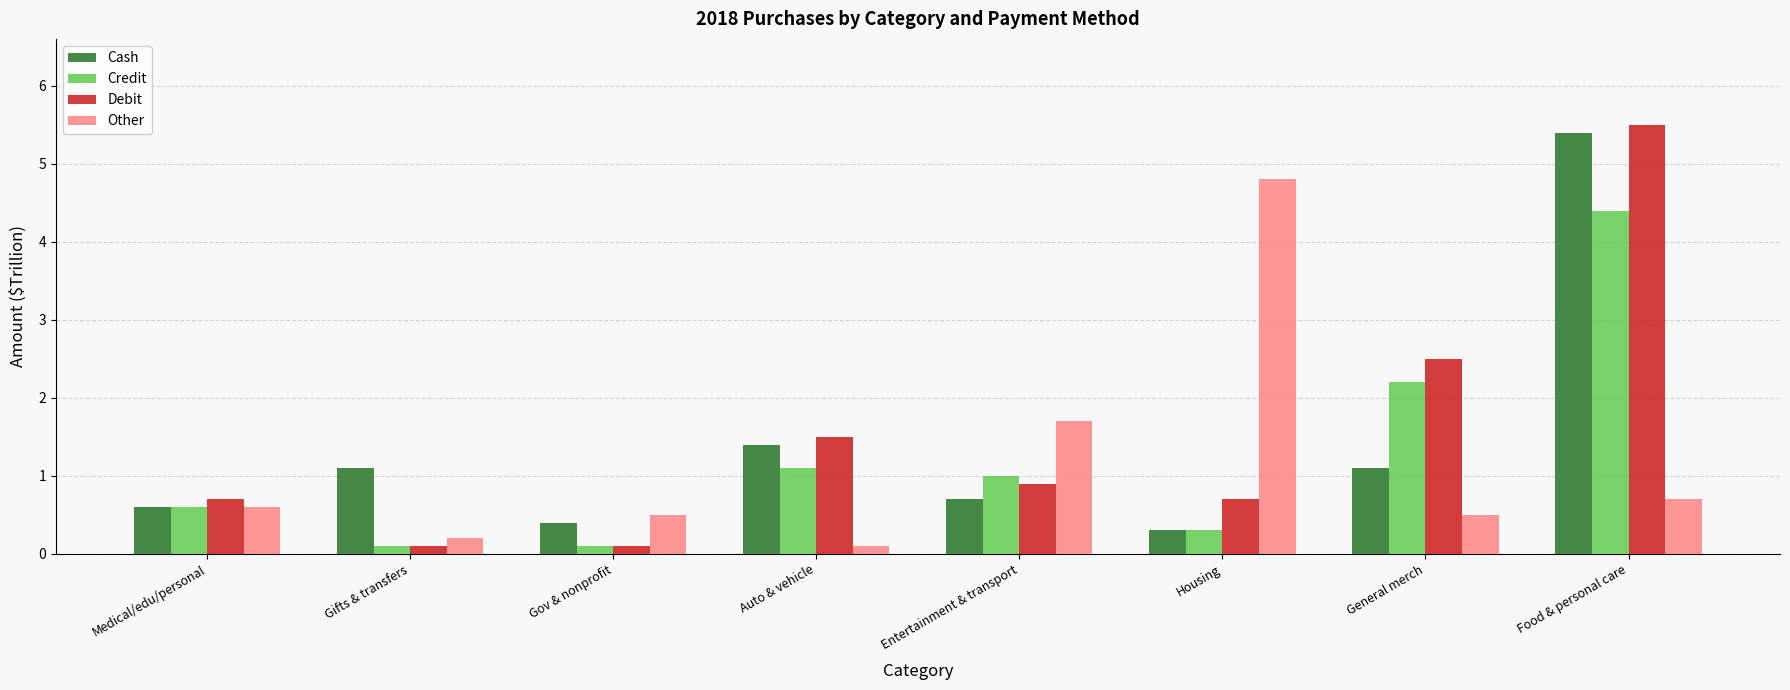

The Other series shows 0.6 at Medical/edu/personal. True or false?

True